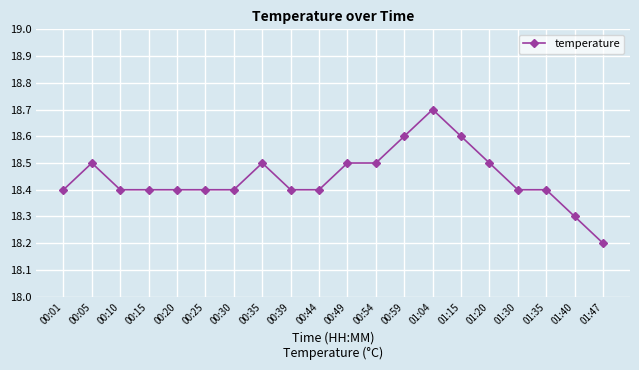

True or false: there are more than 1 points higher than both neighbors.

True